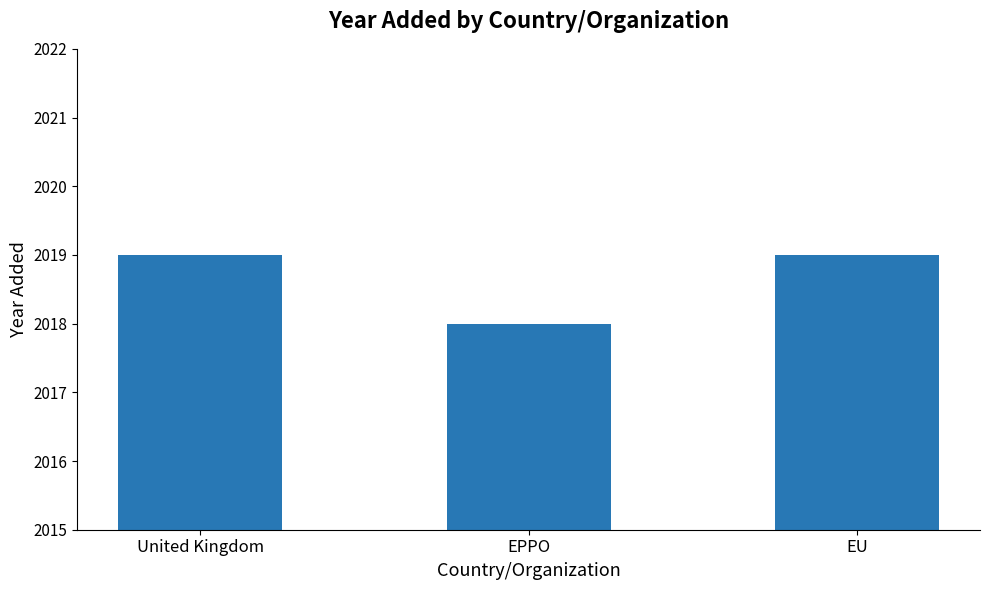

What is the change in value from EPPO to EU?

+1